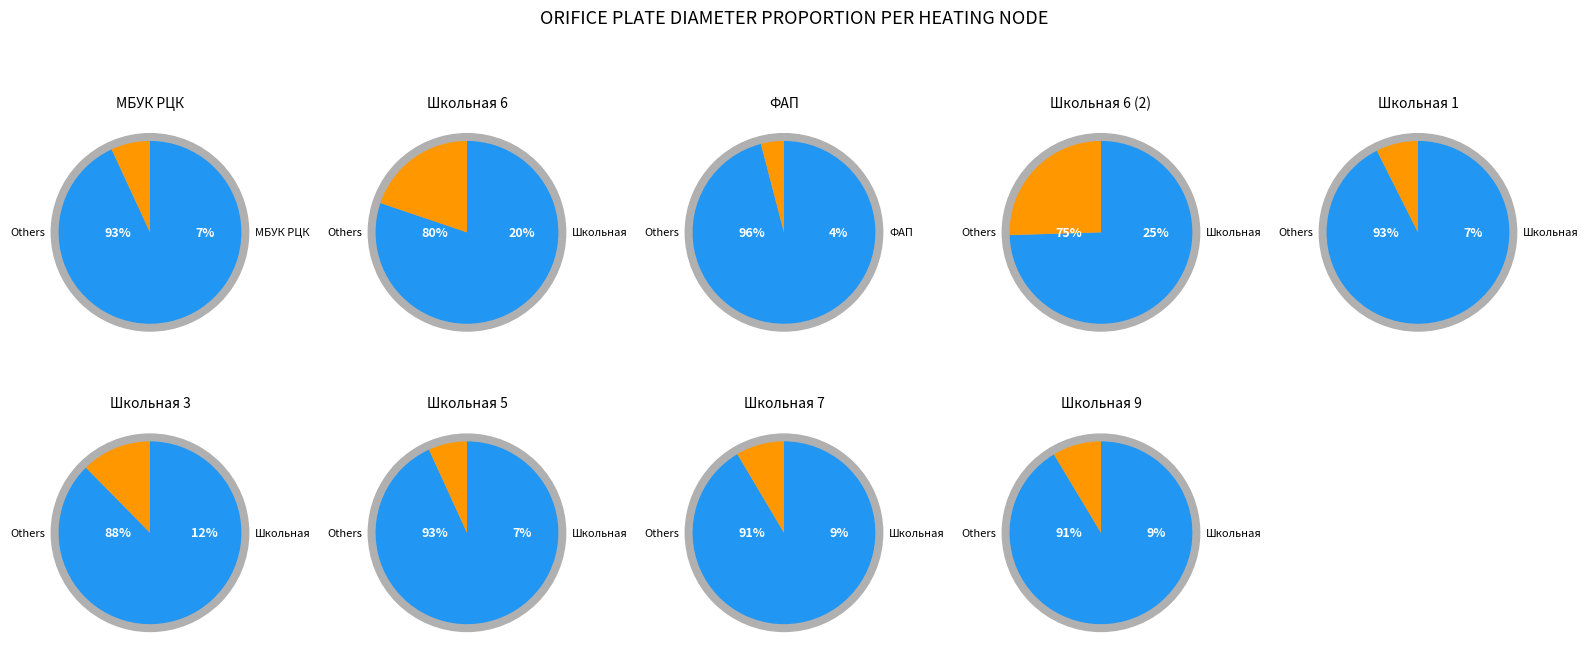

Is the sum of ФАП and Школьная 9 greater than half?

No